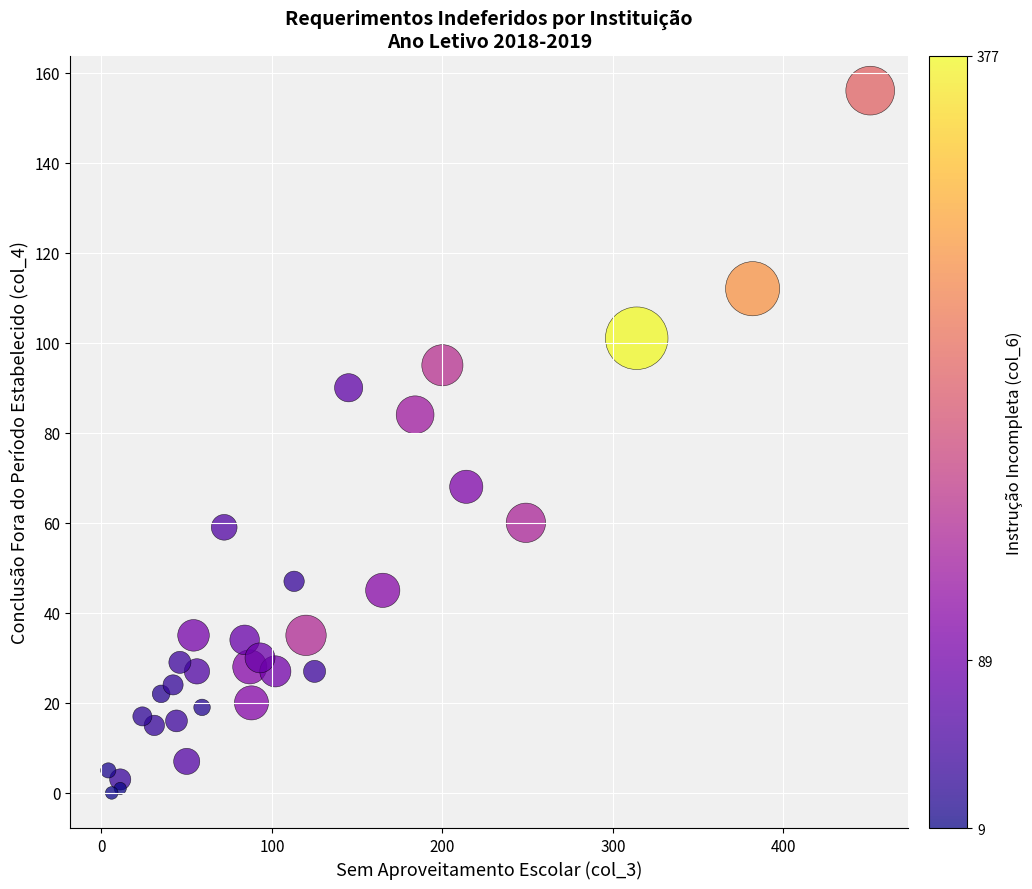

What Y value in the scatter plot is closest to 78?

84